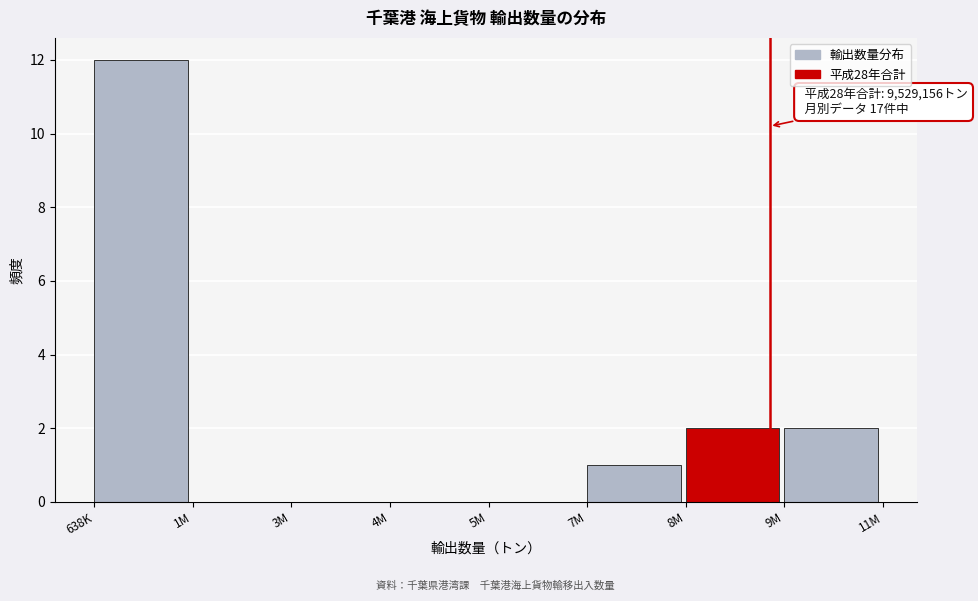

Reading left to right, transcribe all the data shown in this chart.

638K=12	1M=0	3M=0	4M=0	5M=0	7M=1	8M=2	9M=2